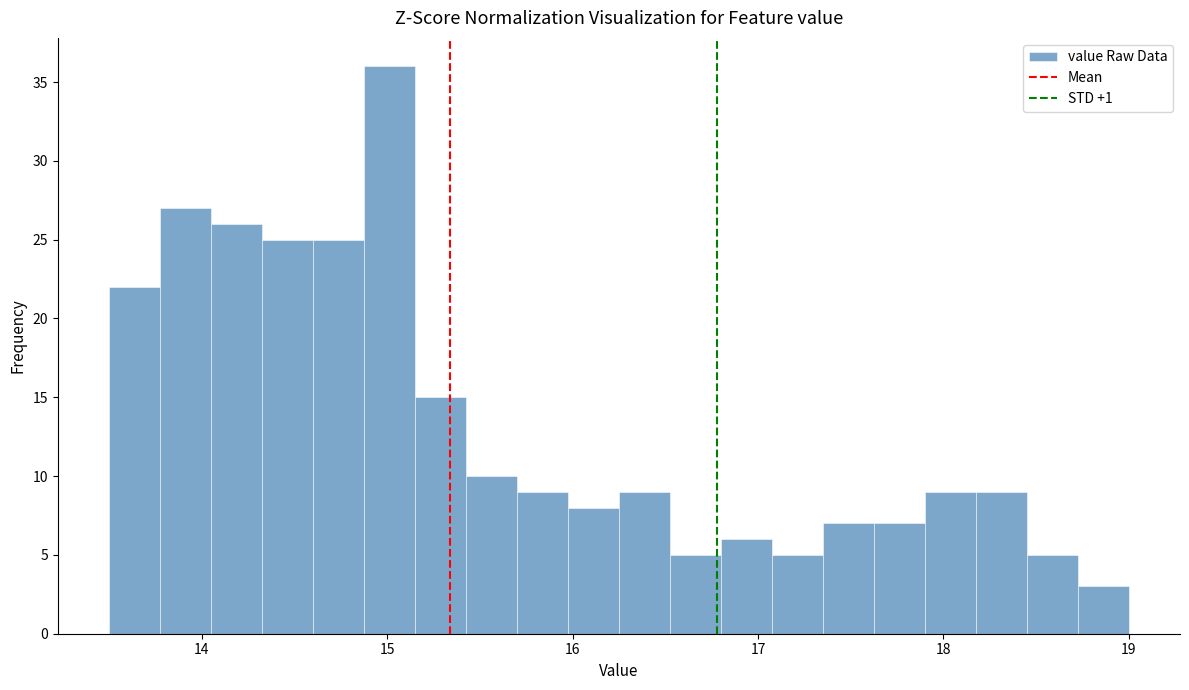

Around what value on the x-axis is the tallest bar? Give the approximate position of its centre, as read against the axis.

15.0